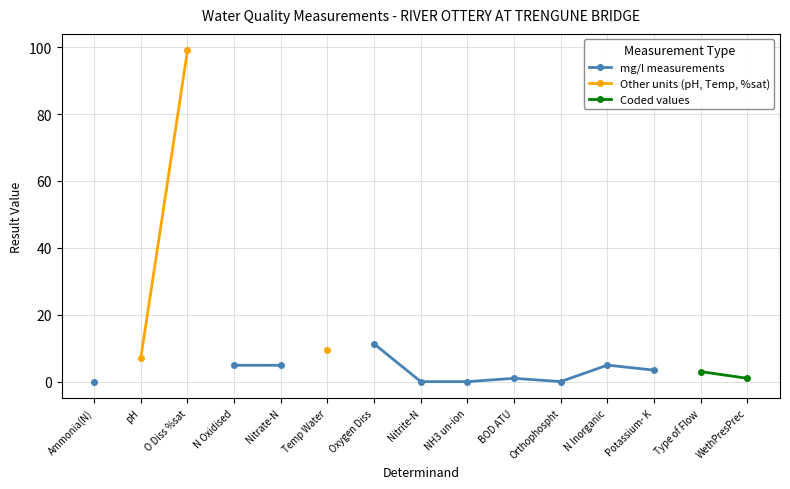

How many lines are shown in the chart?

3